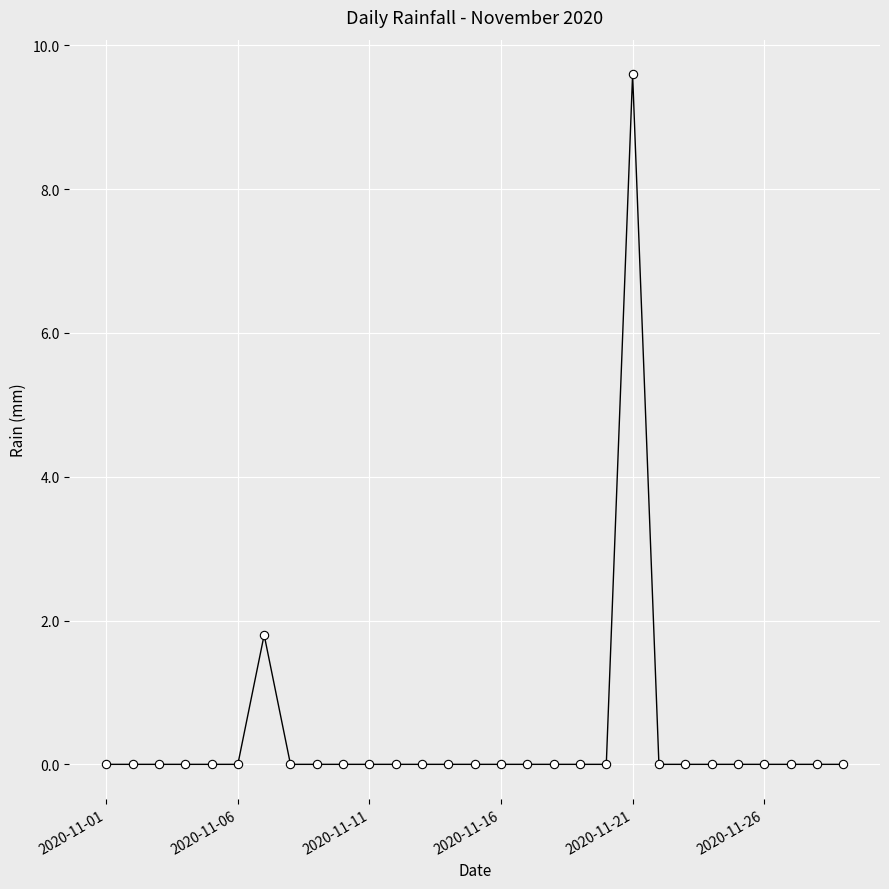

What is the difference between the maximum and second lowest values?

9.6